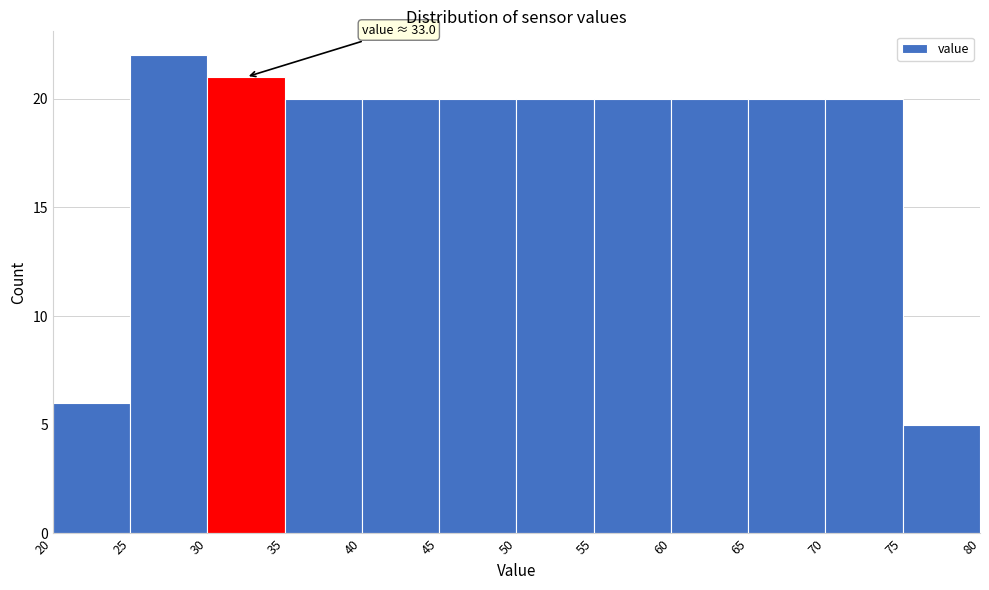

Over which range of the x-axis is the bar tallest?

25 to 30